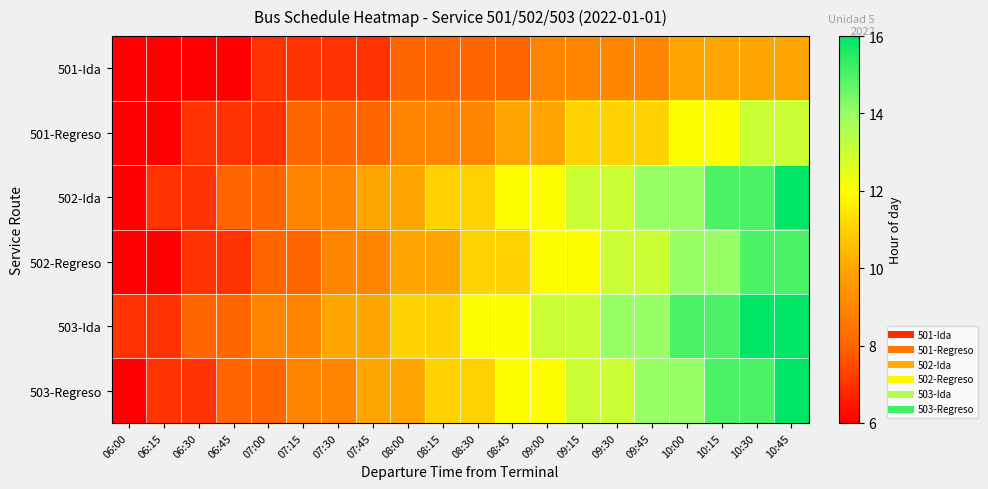

Reading left to right, transcribe all the data shown in this chart.

501-Ida: 06:00=6	06:15=6	06:30=6	06:45=6	07:00=7	07:15=7	07:30=7	07:45=7	08:00=8	08:15=8	08:30=8	08:45=8	09:00=9	09:15=9	09:30=9	09:45=9	10:00=10	10:15=10	10:30=10	10:45=10
501-Regreso: 06:00=6	06:15=6	06:30=7	06:45=7	07:00=7	07:15=8	07:30=8	07:45=8	08:00=9	08:15=9	08:30=9	08:45=10	09:00=10	09:15=11	09:30=11	09:45=11	10:00=12	10:15=12	10:30=13	10:45=13
502-Ida: 06:00=6	06:15=7	06:30=7	06:45=8	07:00=8	07:15=9	07:30=9	07:45=10	08:00=10	08:15=11	08:30=11	08:45=12	09:00=12	09:15=13	09:30=13	09:45=14	10:00=14	10:15=15	10:30=15	10:45=16
502-Regreso: 06:00=6	06:15=6	06:30=7	06:45=7	07:00=8	07:15=8	07:30=9	07:45=9	08:00=10	08:15=10	08:30=11	08:45=11	09:00=12	09:15=12	09:30=13	09:45=13	10:00=14	10:15=14	10:30=15	10:45=15
503-Ida: 06:00=7	06:15=7	06:30=8	06:45=8	07:00=9	07:15=9	07:30=10	07:45=10	08:00=11	08:15=11	08:30=12	08:45=12	09:00=13	09:15=13	09:30=14	09:45=14	10:00=15	10:15=15	10:30=16	10:45=16
503-Regreso: 06:00=6	06:15=7	06:30=7	06:45=8	07:00=8	07:15=9	07:30=9	07:45=10	08:00=10	08:15=11	08:30=11	08:45=12	09:00=12	09:15=13	09:30=13	09:45=14	10:00=14	10:15=15	10:30=15	10:45=16